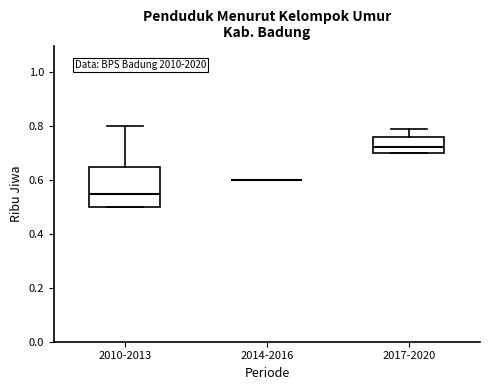

Reading left to right, read every box against the y-axis: the position of its median line, the range the box covers, and the ends of its whiskers. The values are not printed on the chart, so give them approximately, as read against the axis.

2010-2013: median 0.56, box 0.50 to 0.66, whiskers 0.50 to 0.80
2014-2016: box collapsed to a line at 0.60, whiskers 0.60 to 0.60
2017-2020: median 0.72, box 0.70 to 0.76, whiskers 0.70 to 0.80